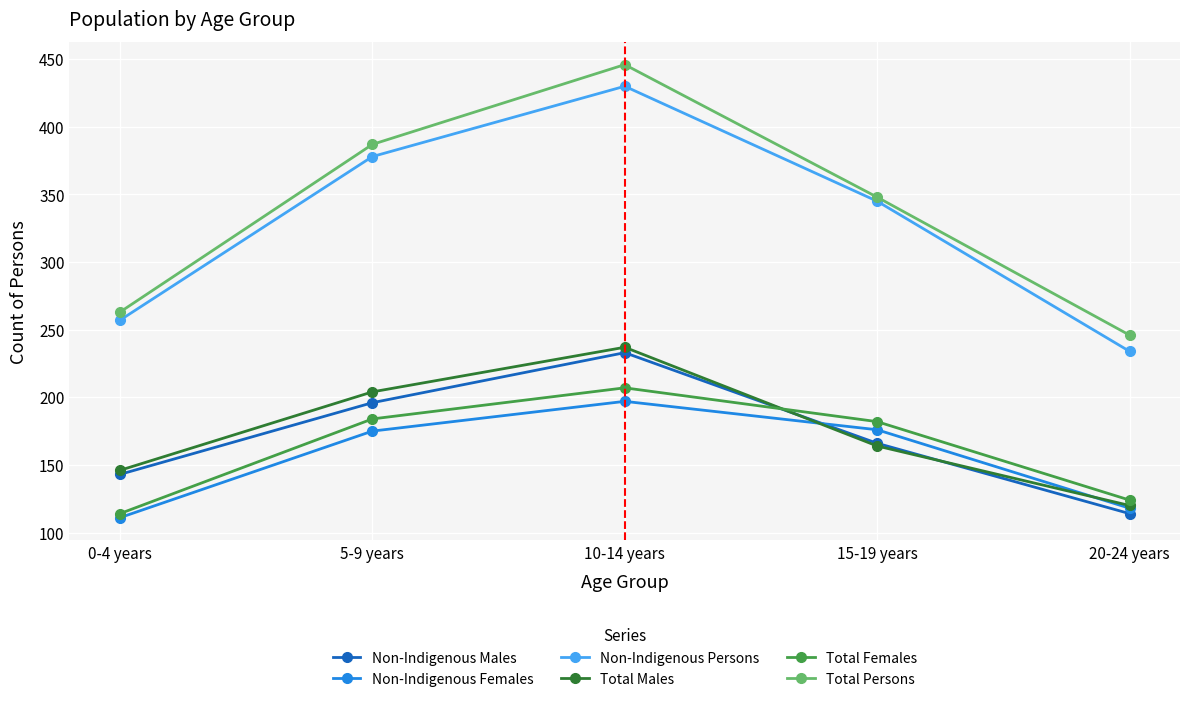

What is the difference between the maximum and minimum values in the Total Persons series?

200